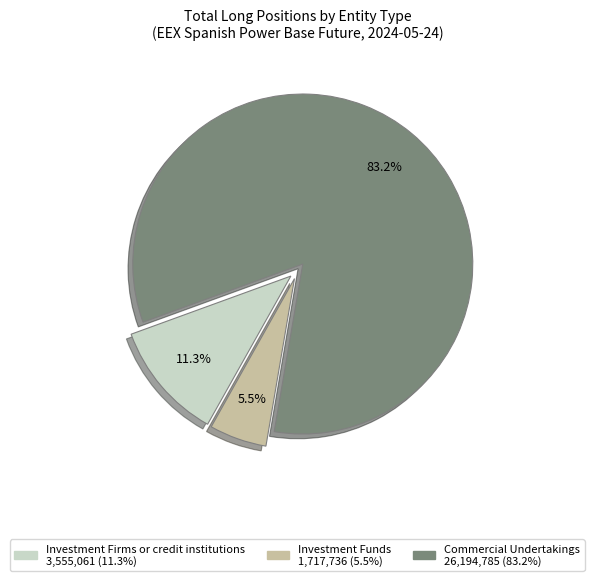

To the nearest percent, what portion does Investment Firms or credit institutions represent?

11%